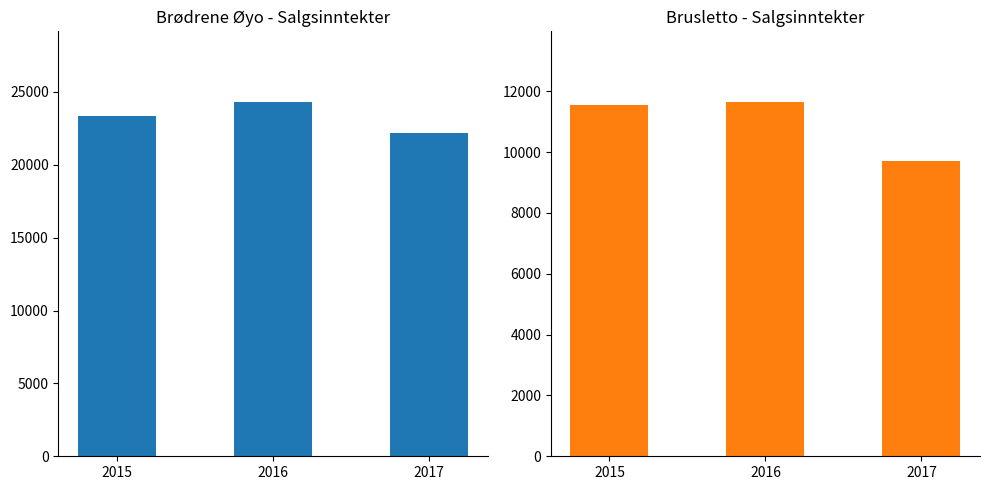

Reading left to right, transcribe all the data shown in this chart.

Brødrene Øyo: 2015=23369	2016=24293	2017=22209
Brusletto: 2015=11543	2016=11640	2017=9719